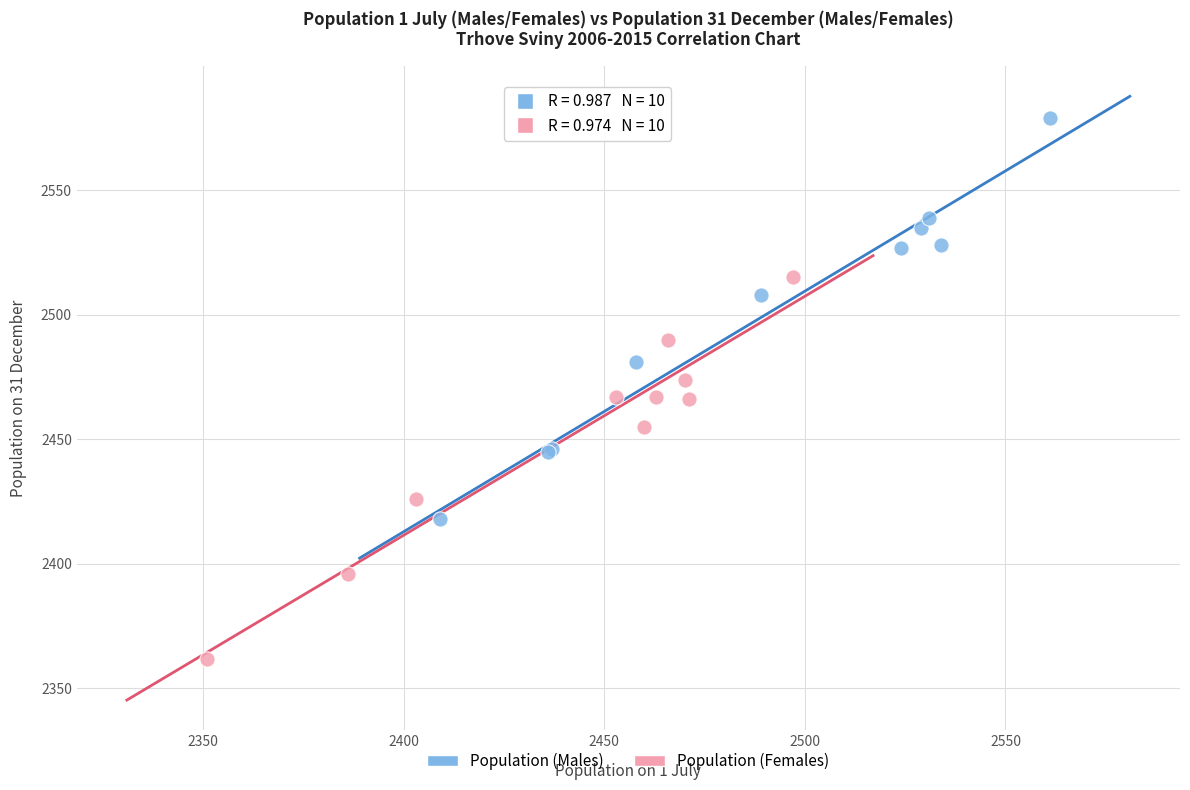

Which series reaches the minimum Y coordinate?

Population (Females)